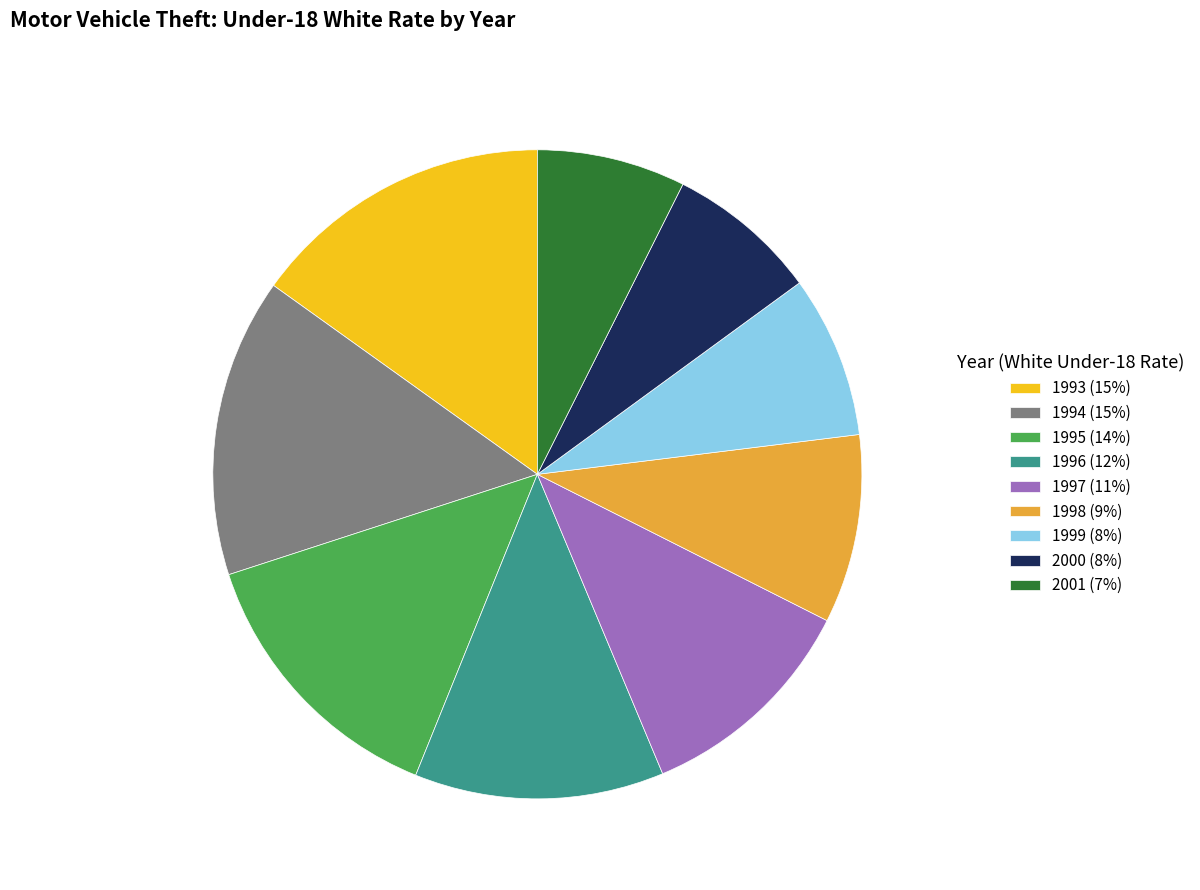

Is there a majority slice in this chart?

No